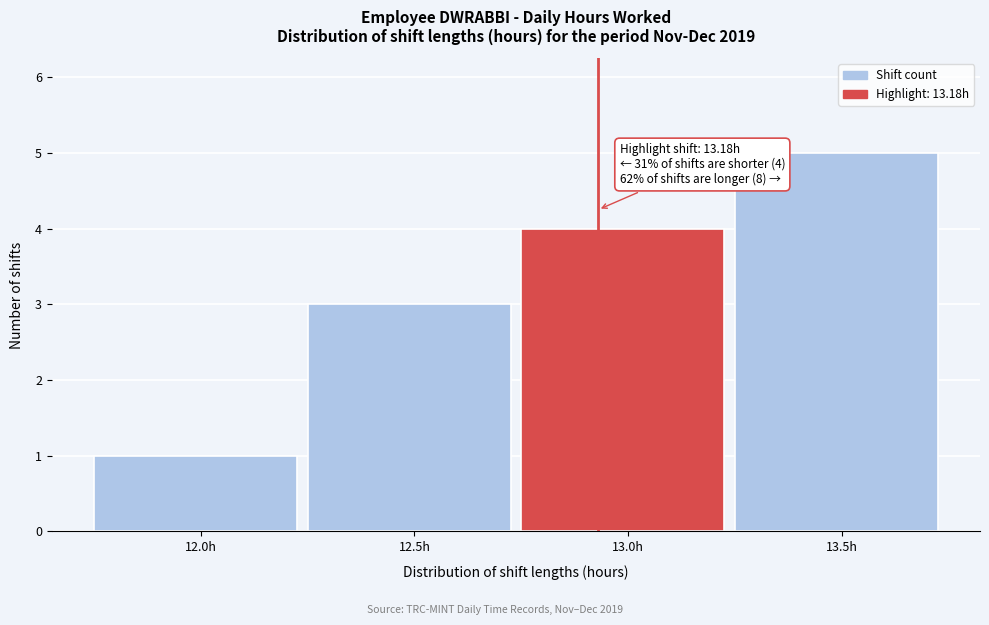

Reading right to left, extract all data points from this chart.

13.5h=5	13.0h=4	12.5h=3	12.0h=1